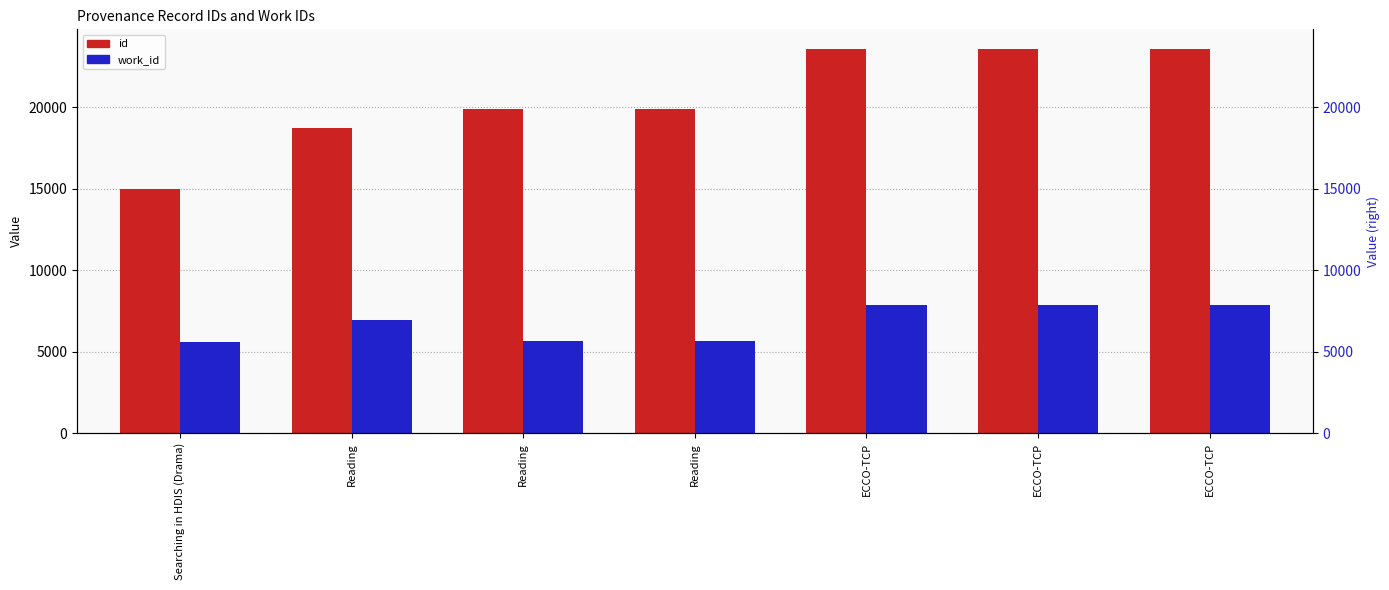

Reading left to right, what are all the values shown in this chart?

id: 14968	18726	19913	19914	23608	23616	23618
work_id: 5599	6948	5681	5681	7836	7836	7836